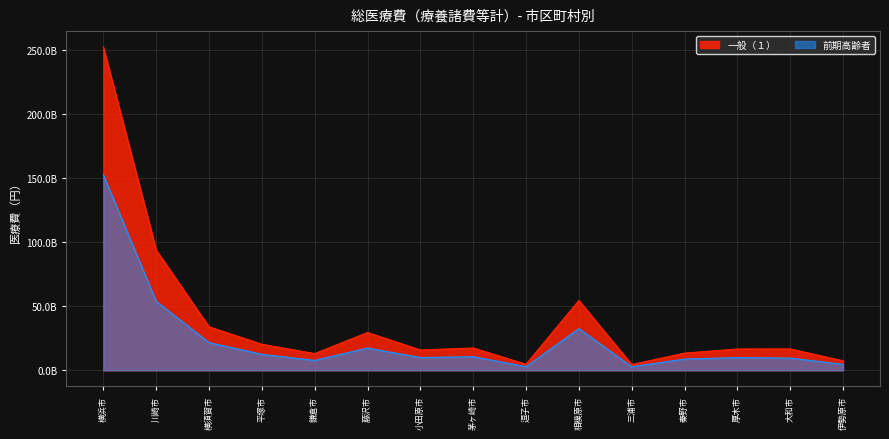

How many interior local valleys does the 一般（１） series have?

4